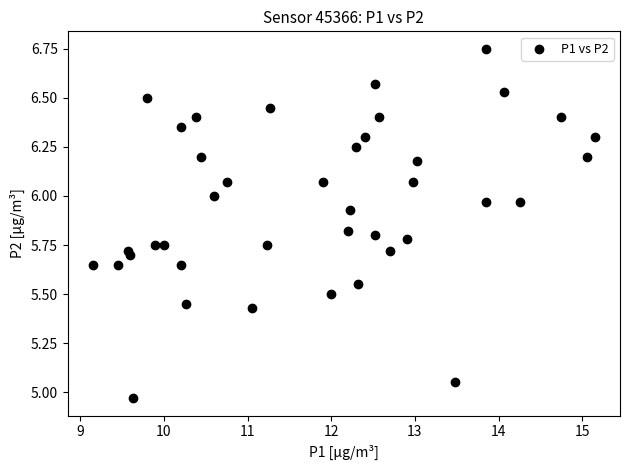

What is the range of Y values (max minus min)?

1.8